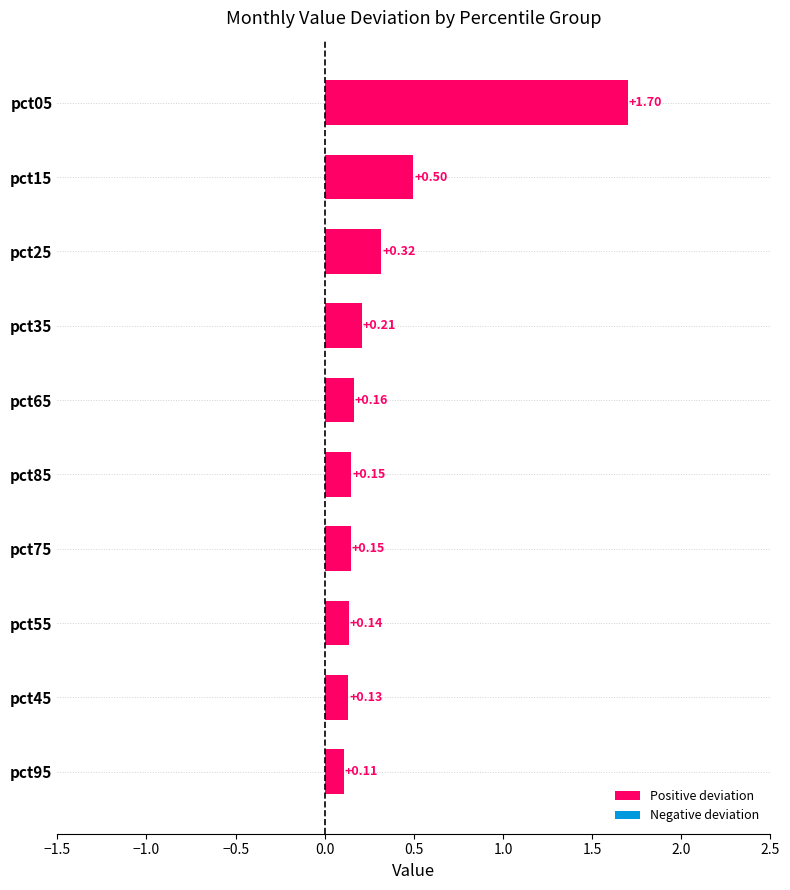

Where is the data nearest to the value 0?

pct95